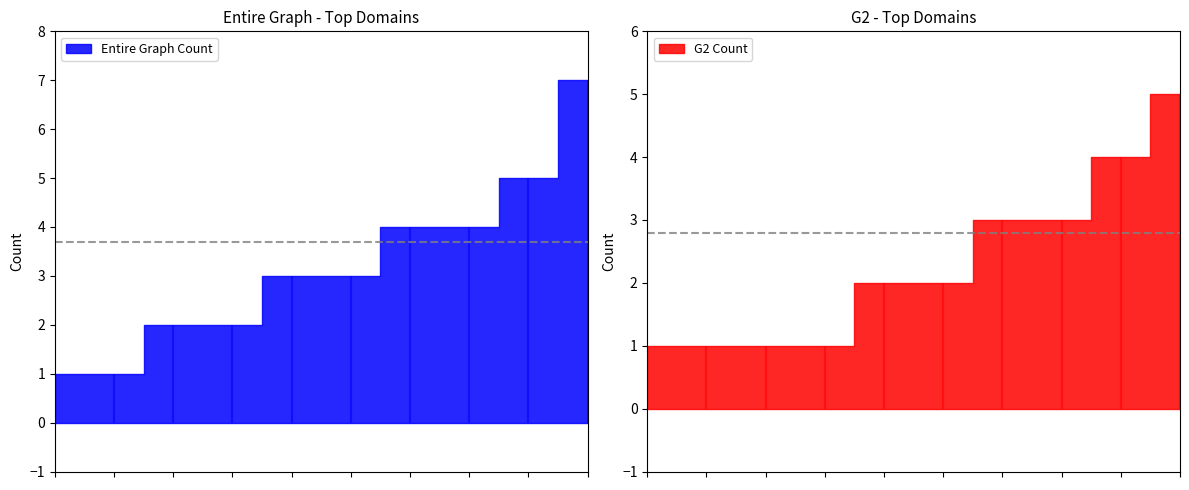

What is the smallest value displayed?

1